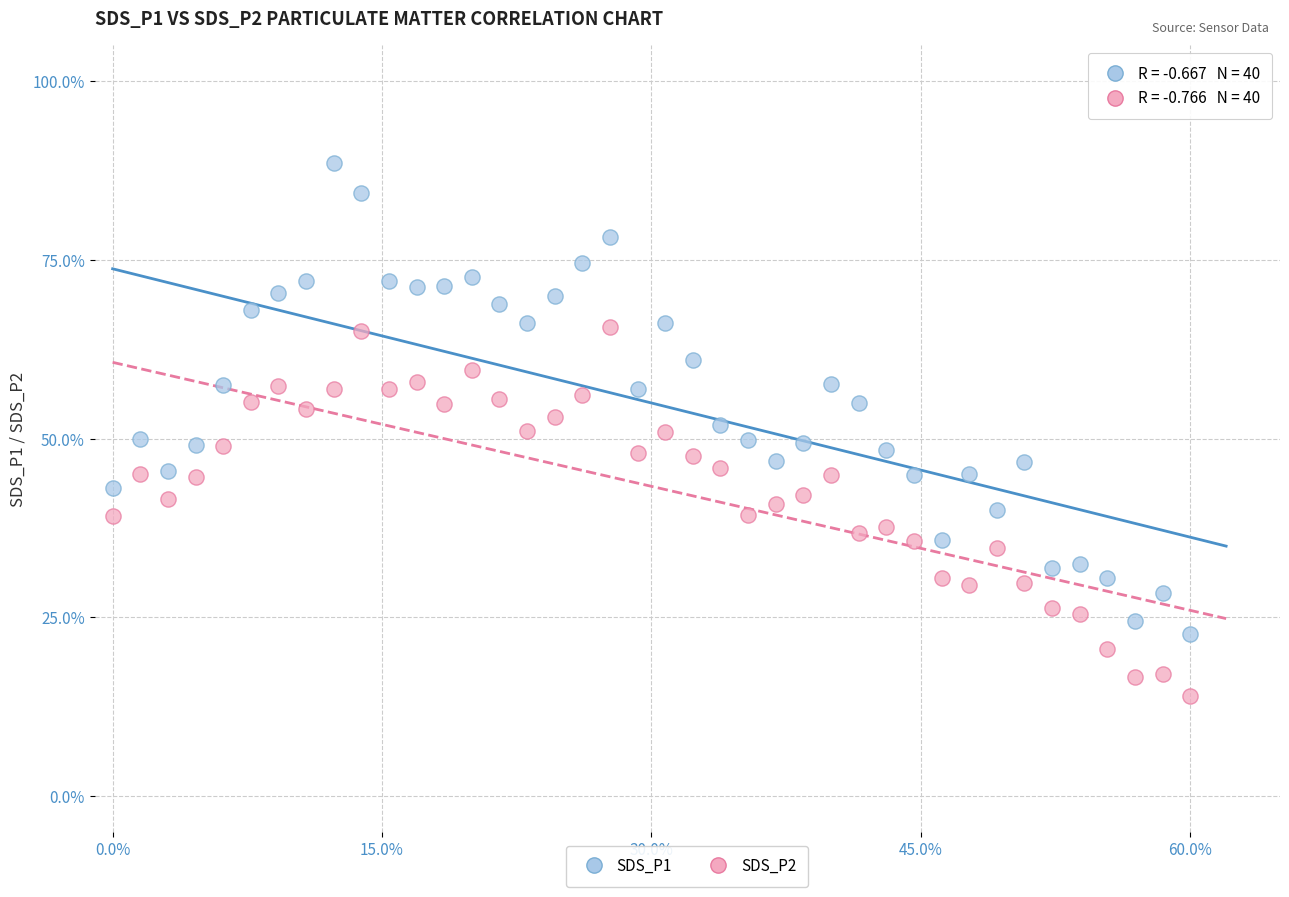

Which series has the largest Y range (max minus min)?

SDS_P1